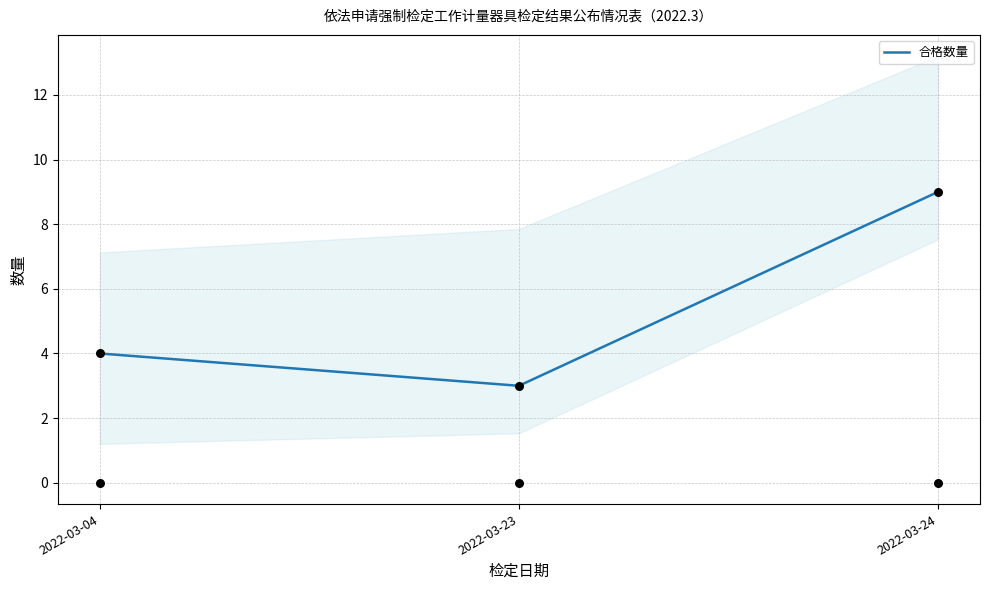

What is the change in value from 2022-03-04 to 2022-03-24?

+5